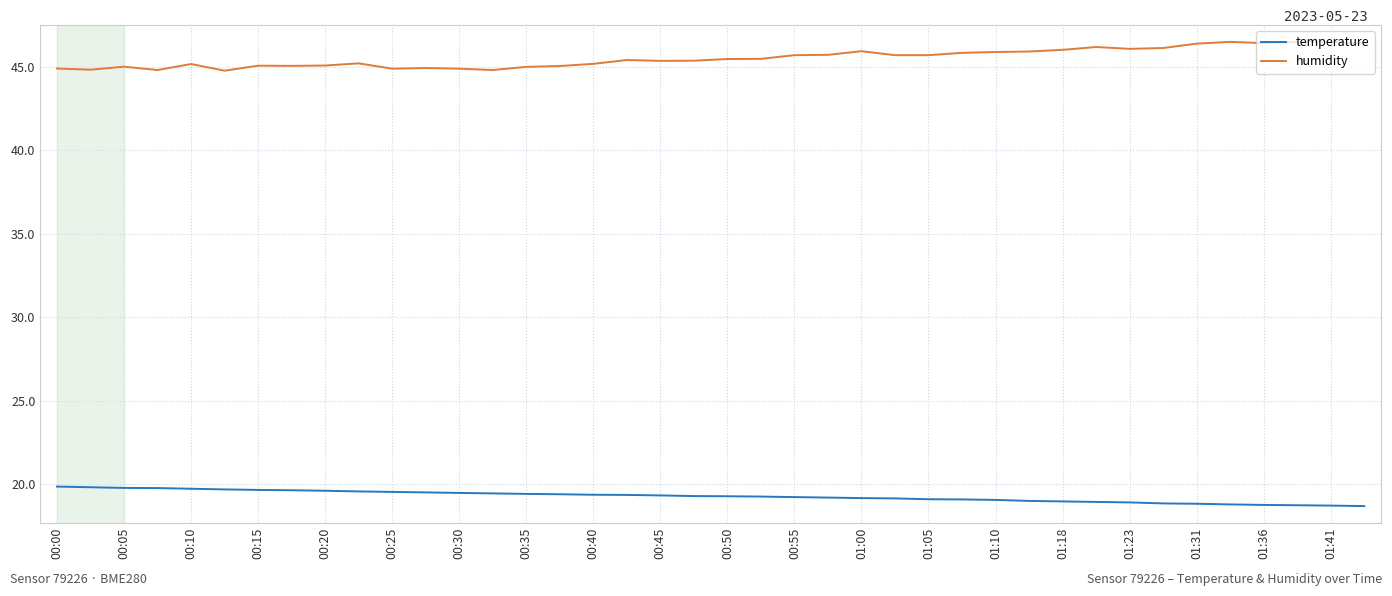

List the series in order of their peak value, highest first.

humidity, temperature